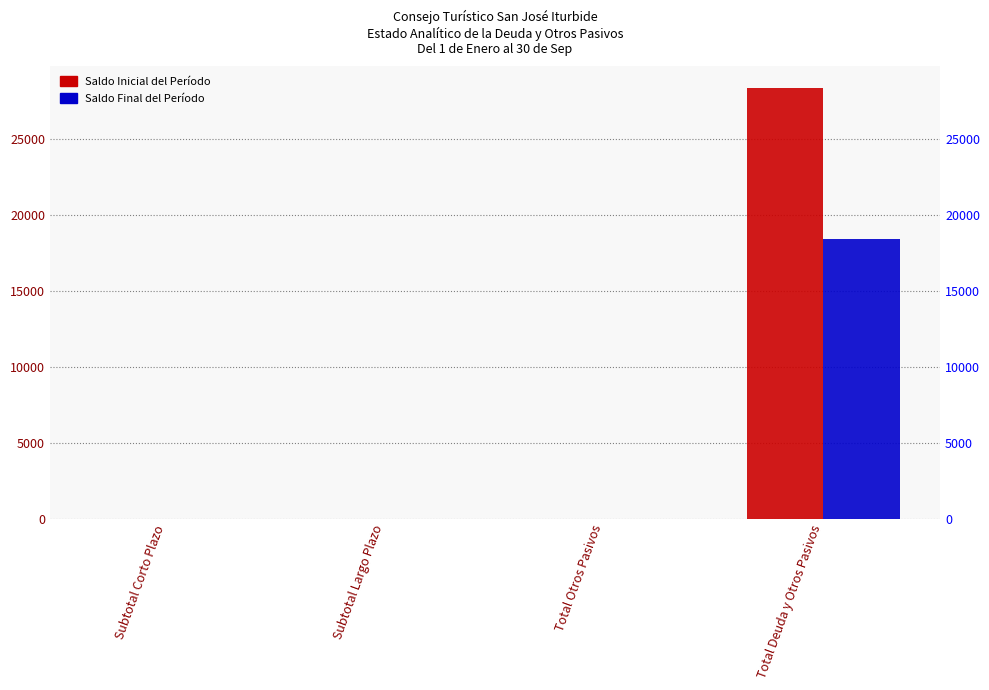

Rank the series by their maximum value, from lowest to highest.

Saldo Final del Período, Saldo Inicial del Período